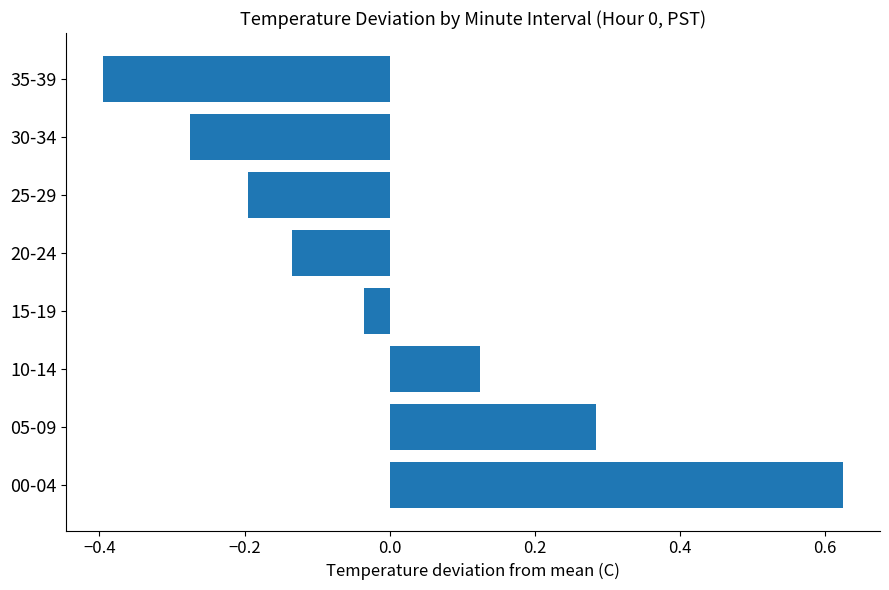

How many negative values are there?

5